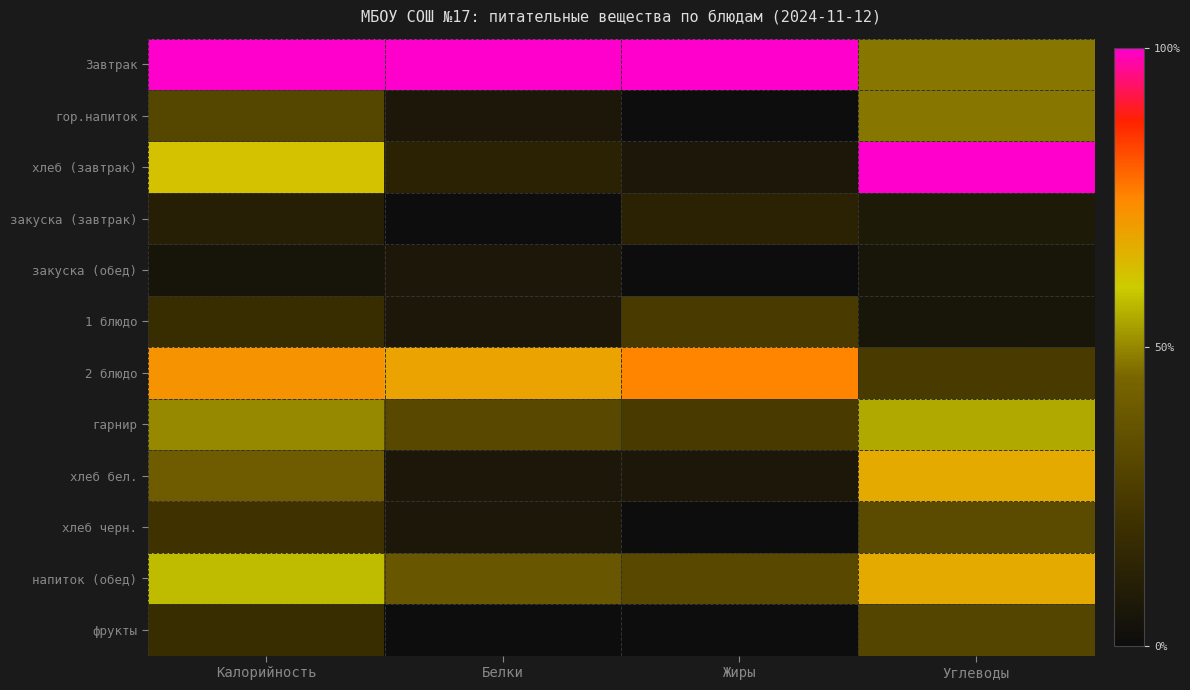

Between Жиры and Углеводы, which is larger?

Жиры